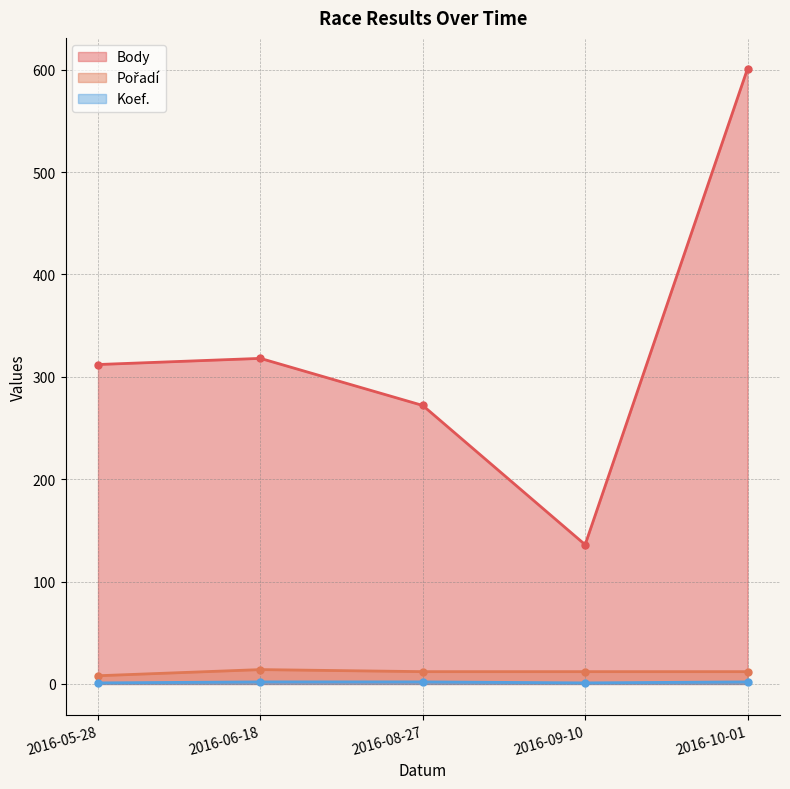

True or false: Pořadí and Koef. intersect in this chart.

False